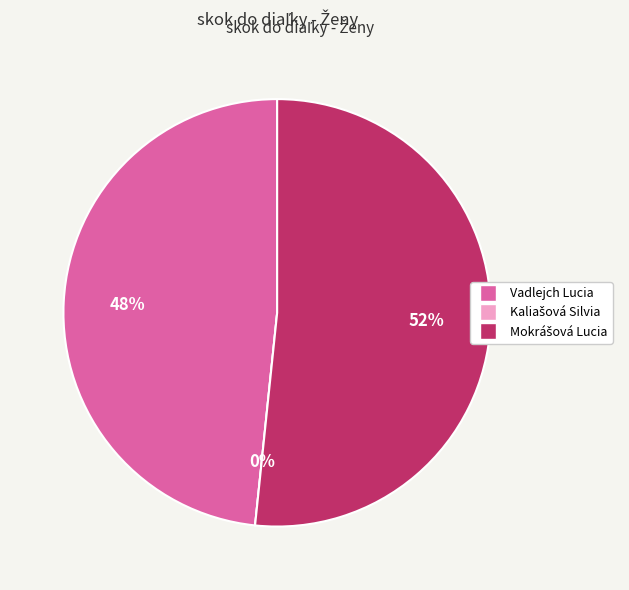

To the nearest percent, what is the difference between the largest and smallest slice percentages?

52%